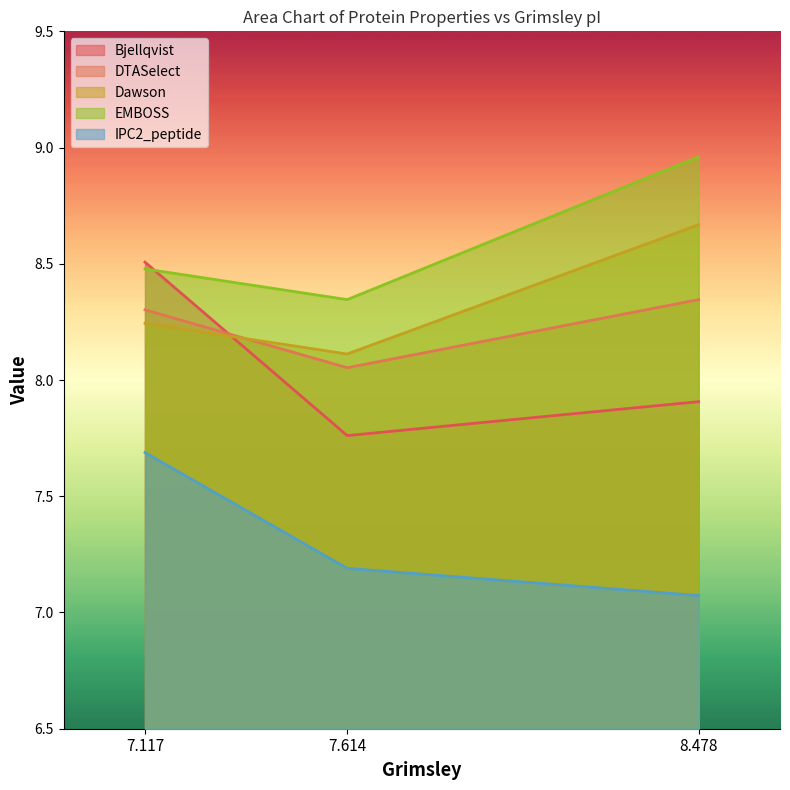

Which series has the widest spread of values?

Bjellqvist